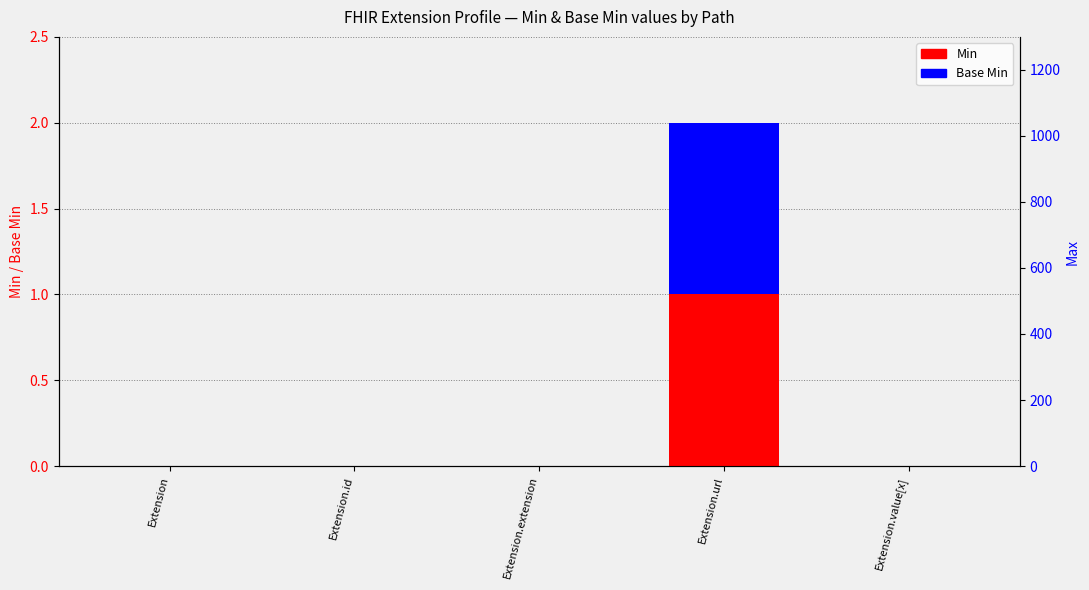

What are all the series names shown in the legend?

Min, Base Min